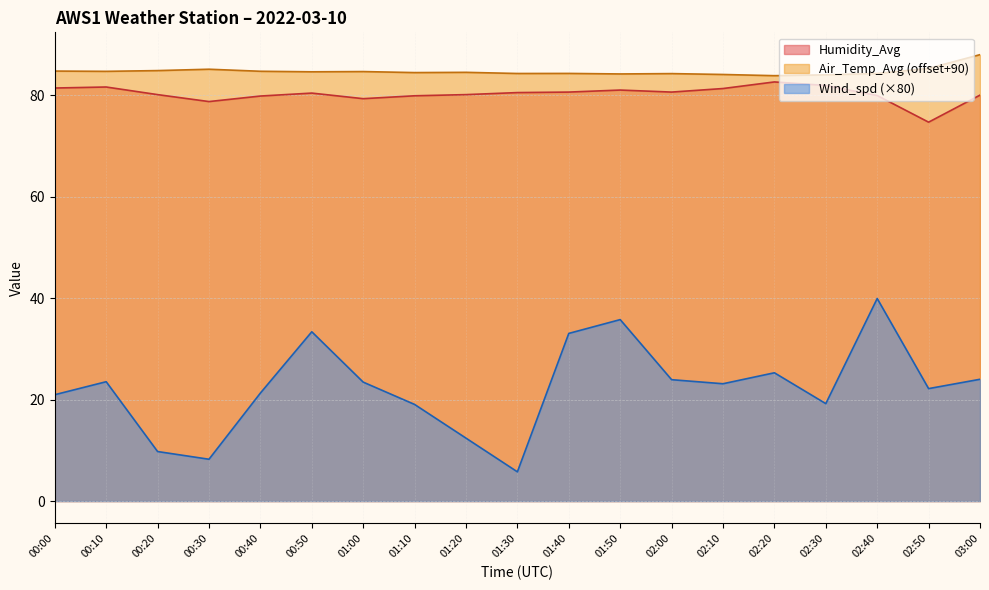

Where is the first local minimum for Wind_spd?

00:30